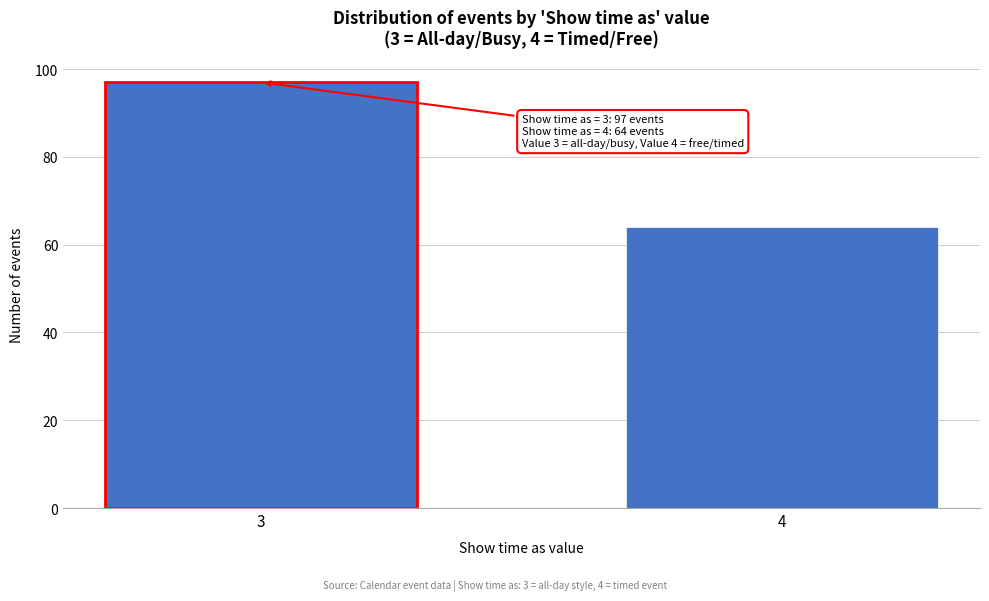

Reading left to right, what are all the values shown in this chart?

3=97	4=64